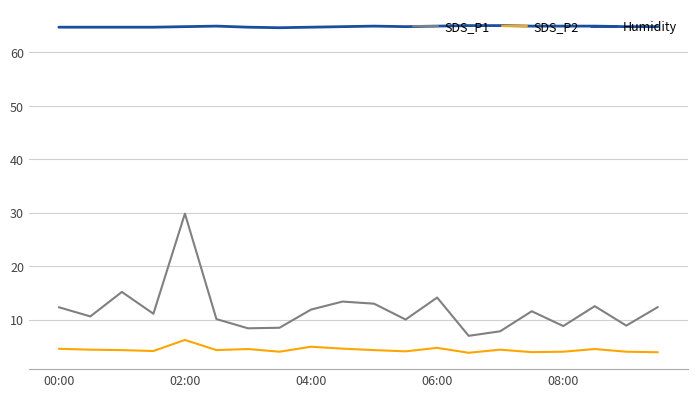

Which series has the largest range (max minus min)?

SDS_P1